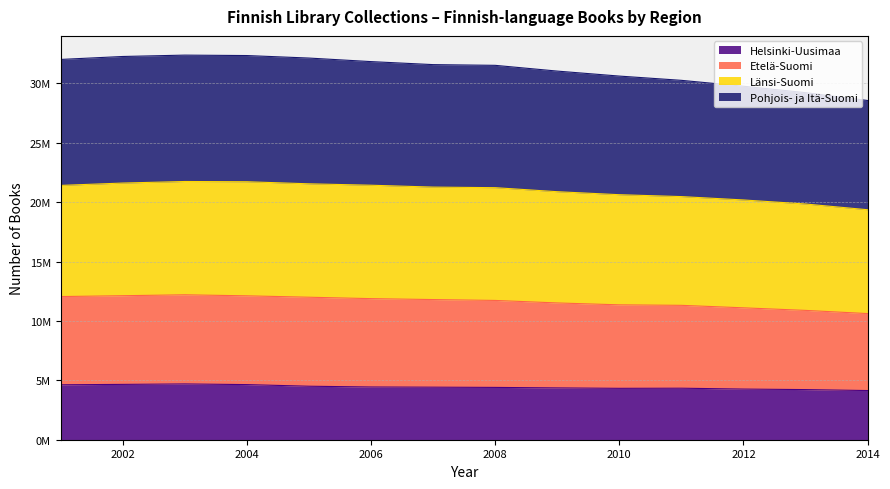

What are all the series names shown in the legend?

Helsinki-Uusimaa, Etelä-Suomi, Länsi-Suomi, Pohjois- ja Itä-Suomi